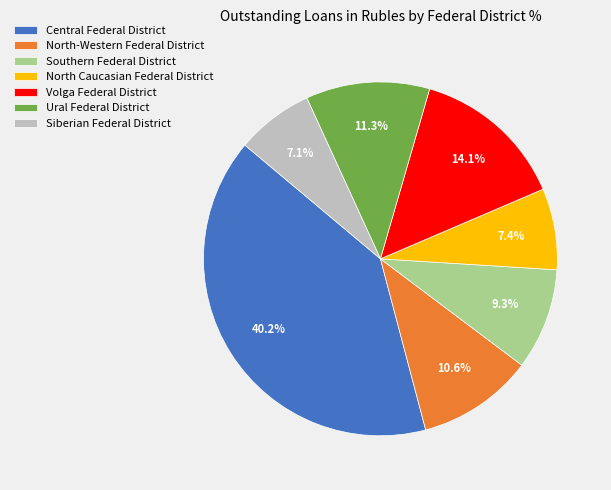

What is the largest slice in the pie chart?

Central Federal District